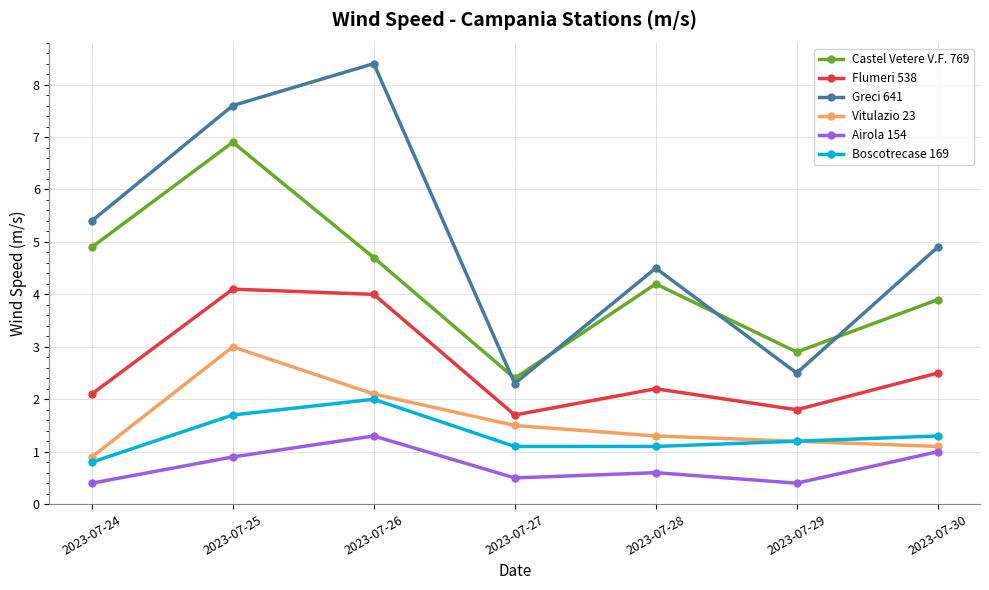

At which label does Flumeri 538 first exceed 2?

2023-07-24